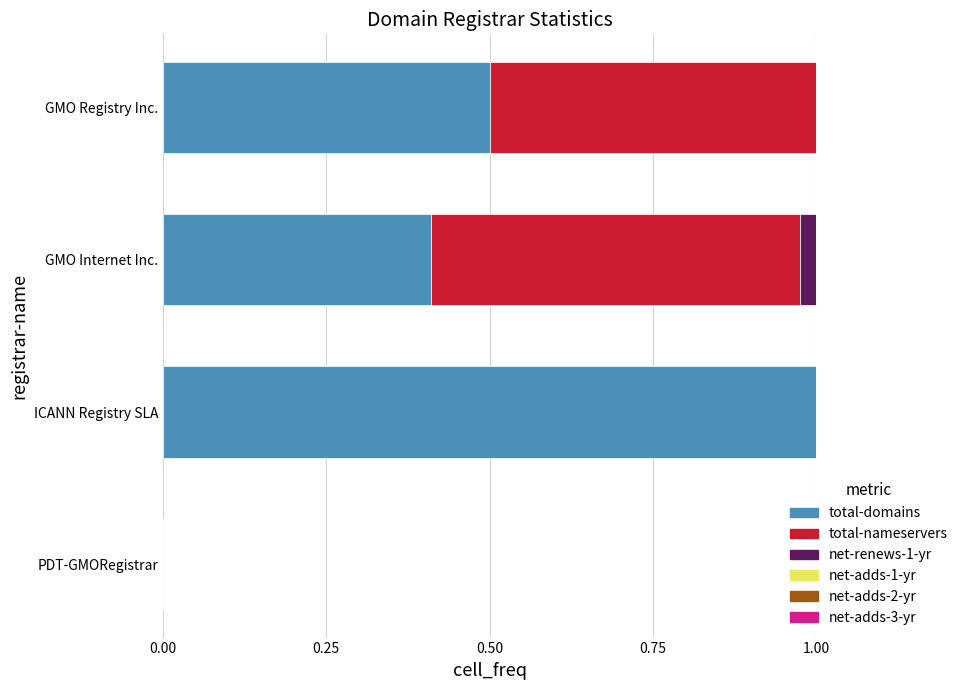

What is the sum of all total-domains values?

1.9